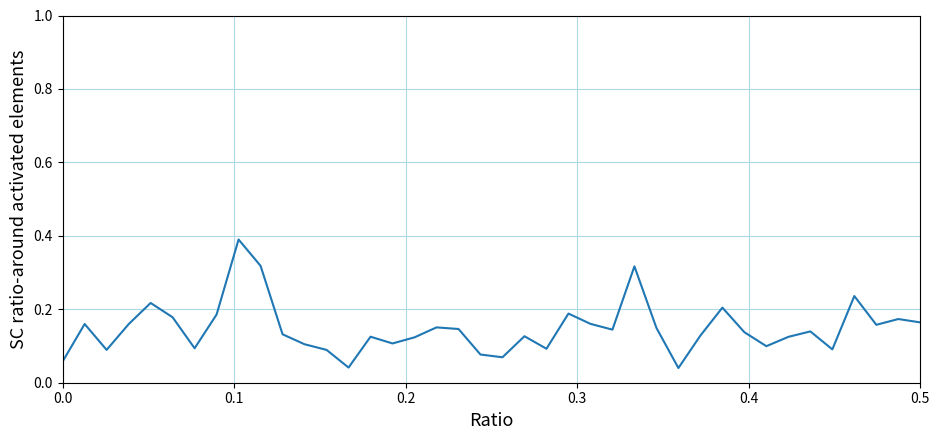

How many points are lower than both their immediate neighbors (excluding endpoints)?

11